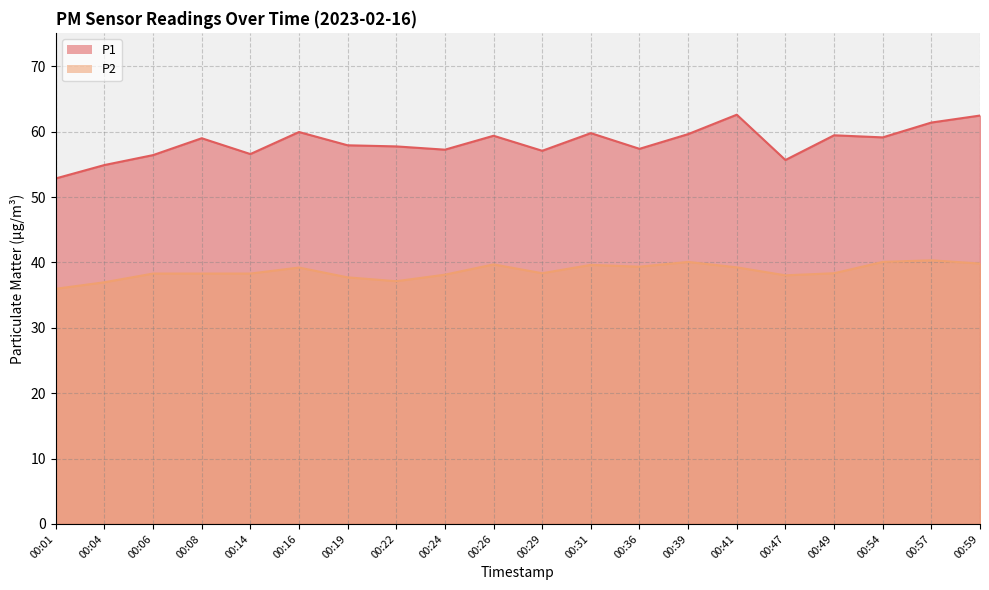

List the series in order of their peak value, lowest first.

P2, P1